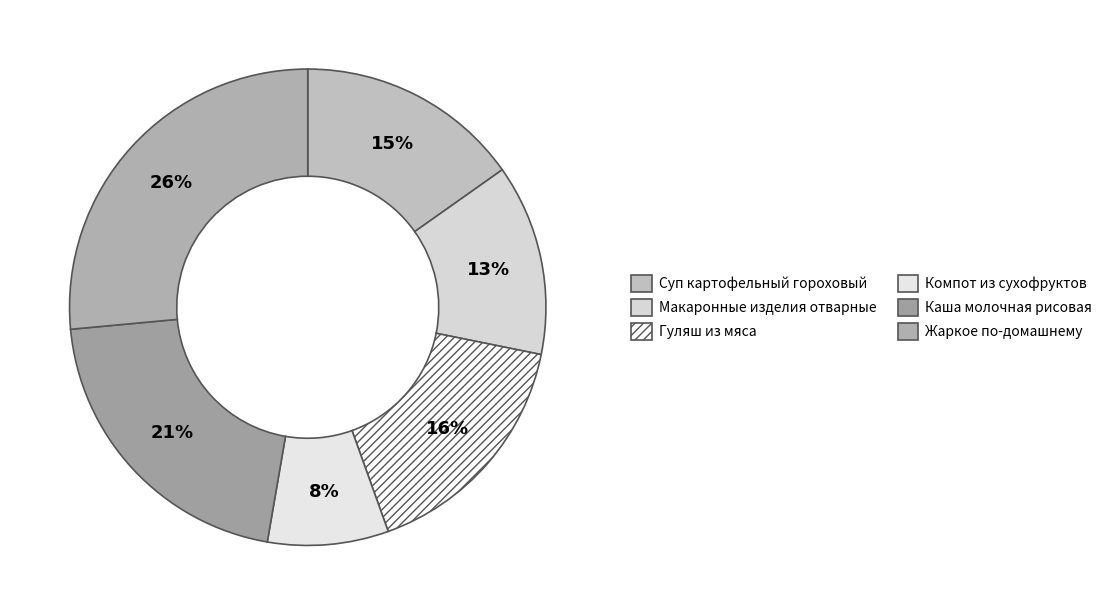

Does any single category account for the majority?

No